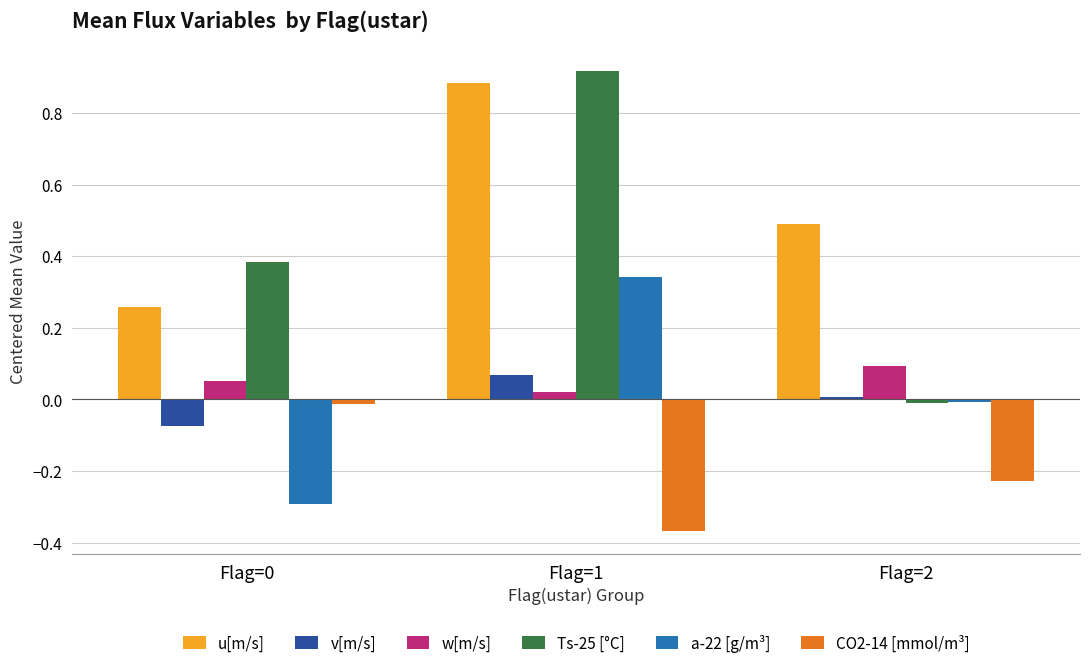

How many data points in Ts-25 [°C] are above 0?

2